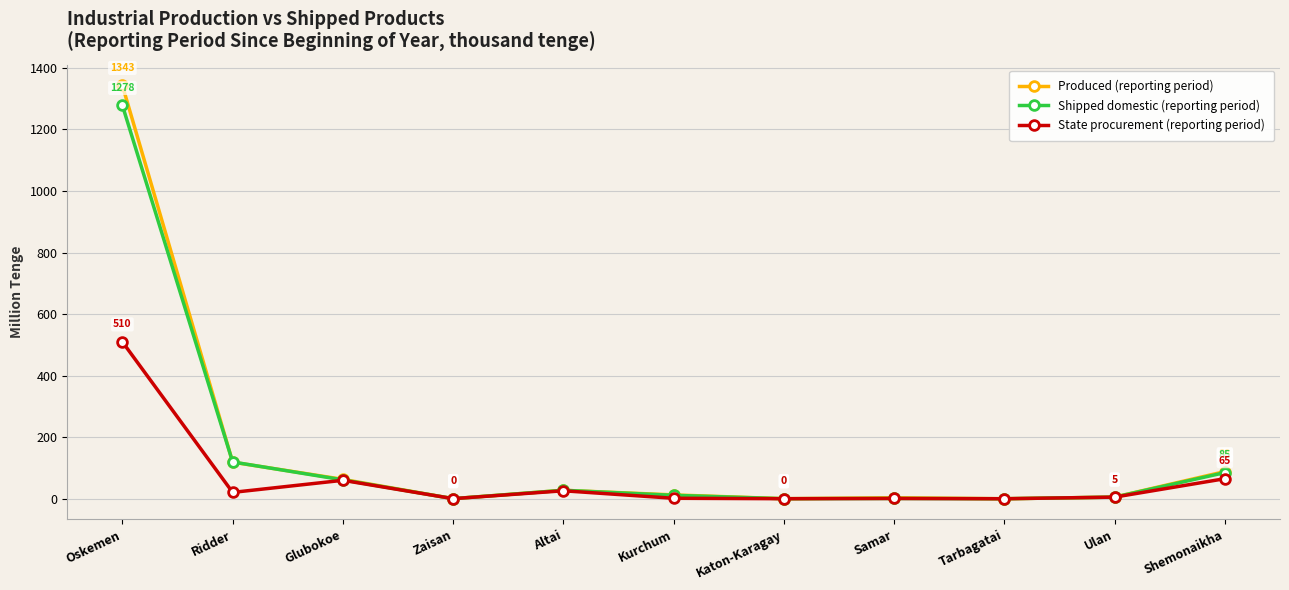

What are all the series names shown in the legend?

Produced (reporting period), Shipped domestic (reporting period), State procurement (reporting period)